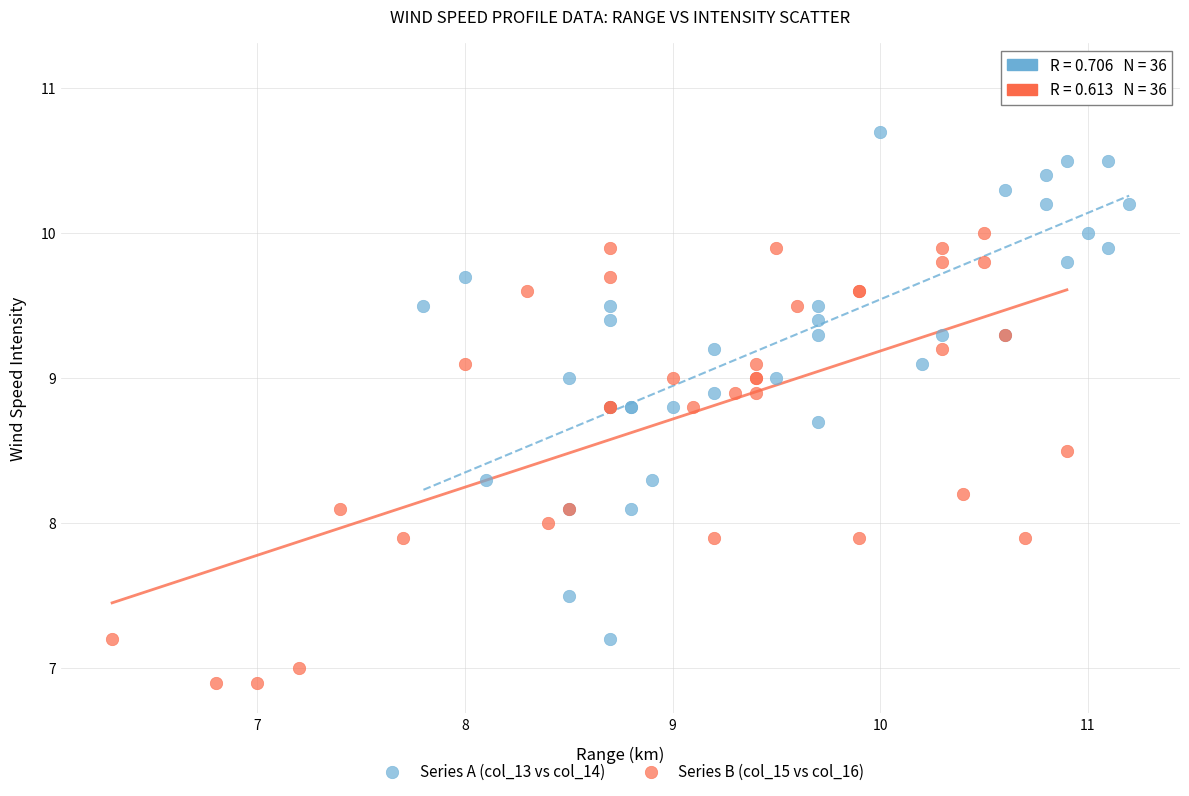

Which series contains the highest Y value?

Series A (col_13 vs col_14)